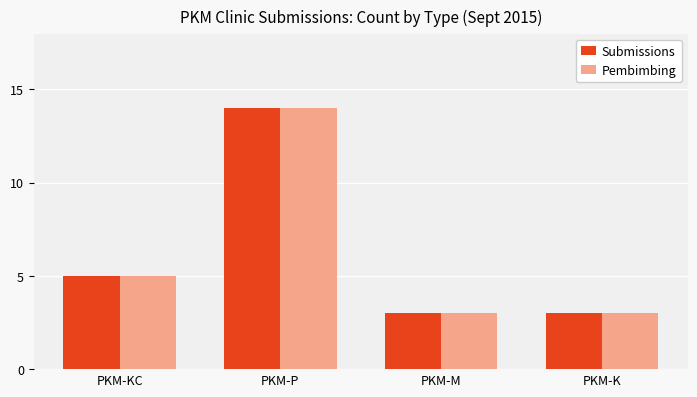

The value of Pembimbing at PKM-M is 3. True or false?

True